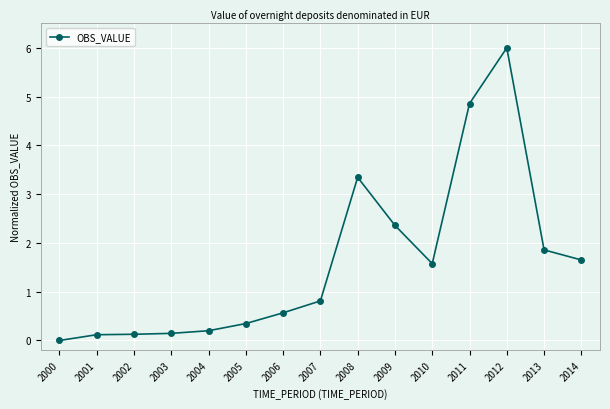

The value at 2010 is 2.1. True or false?

False